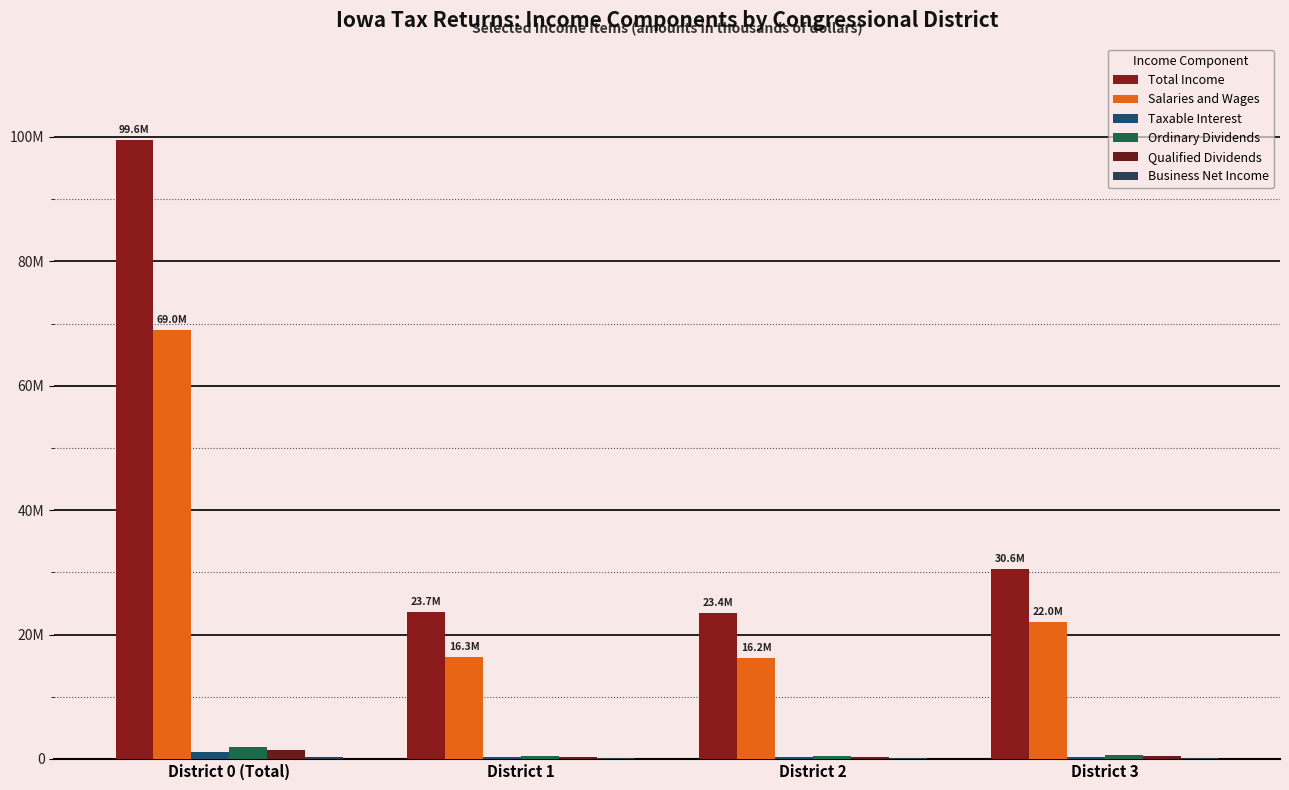

Does the chart contain stacked bars?

No